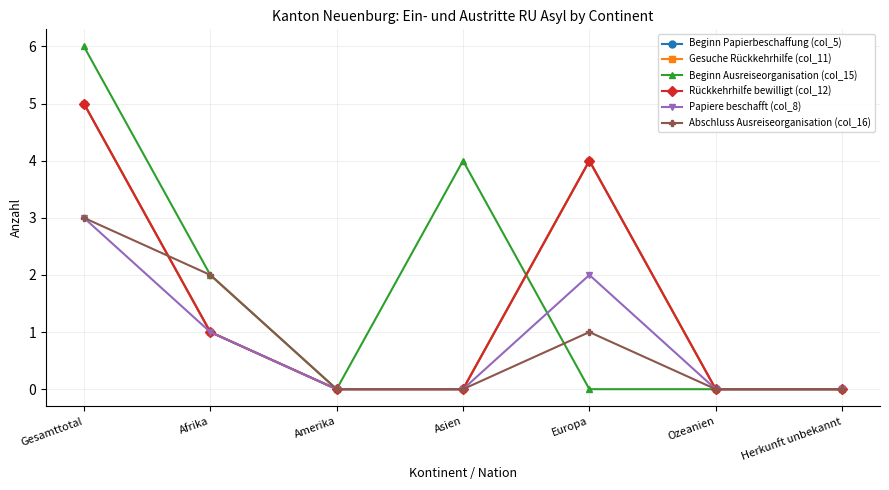

Reading left to right, extract all data points from this chart.

Beginn Papierbeschaffung (col_5): 5	1	0	0	4	0	0
Gesuche Rückkehrhilfe (col_11): 5	1	0	0	4	0	0
Beginn Ausreiseorganisation (col_15): 6	2	0	4	0	0	0
Rückkehrhilfe bewilligt (col_12): 5	1	0	0	4	0	0
Papiere beschafft (col_8): 3	1	0	0	2	0	0
Abschluss Ausreiseorganisation (col_16): 3	2	0	0	1	0	0